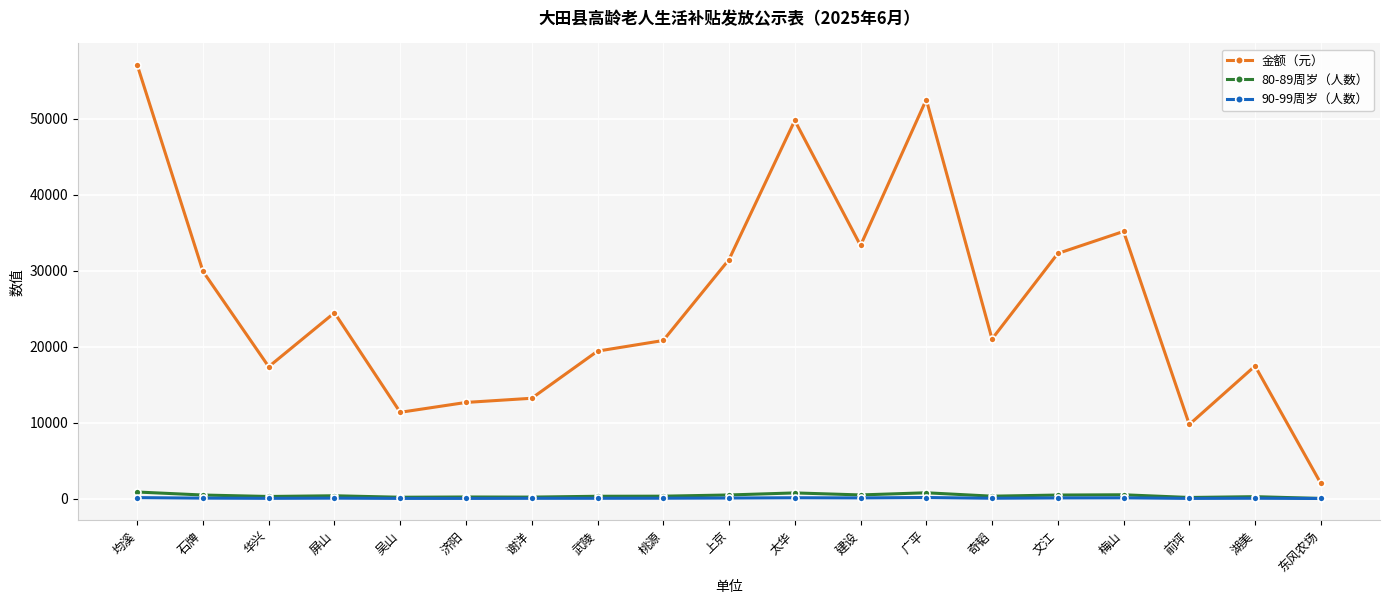

What is the minimum value shown in the chart?

11